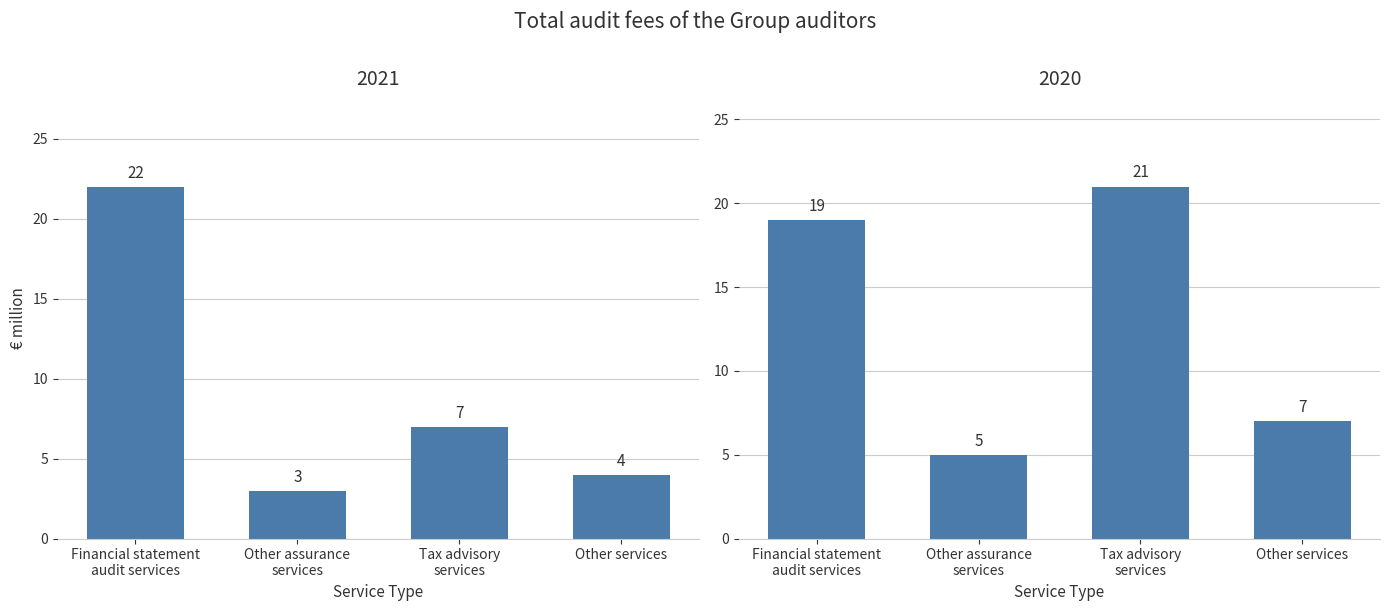

Rank the categories by 2021 value from highest to lowest.

Financial statement
audit services, Tax advisory
services, Other services, Other assurance
services